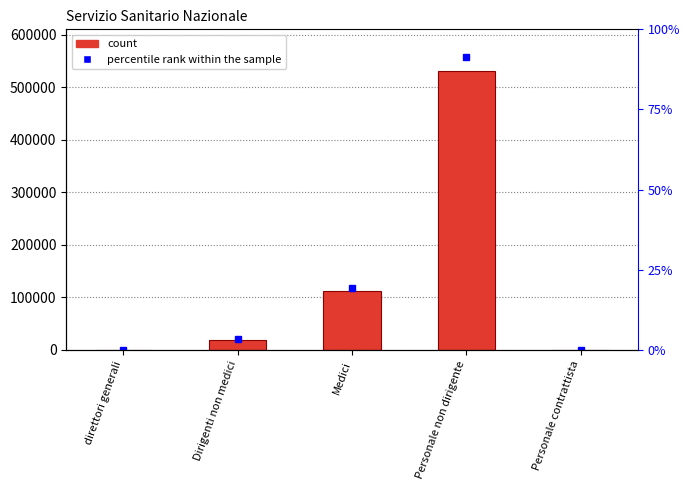

Where is the data nearest to the value 265560?

Medici